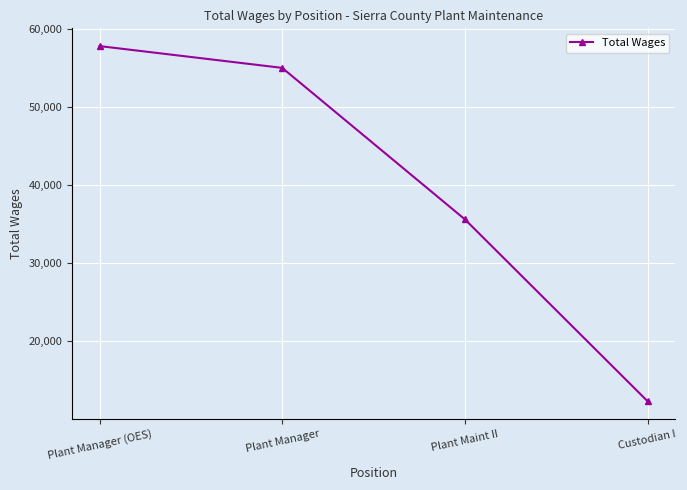

How many data points are less than 55066?

2